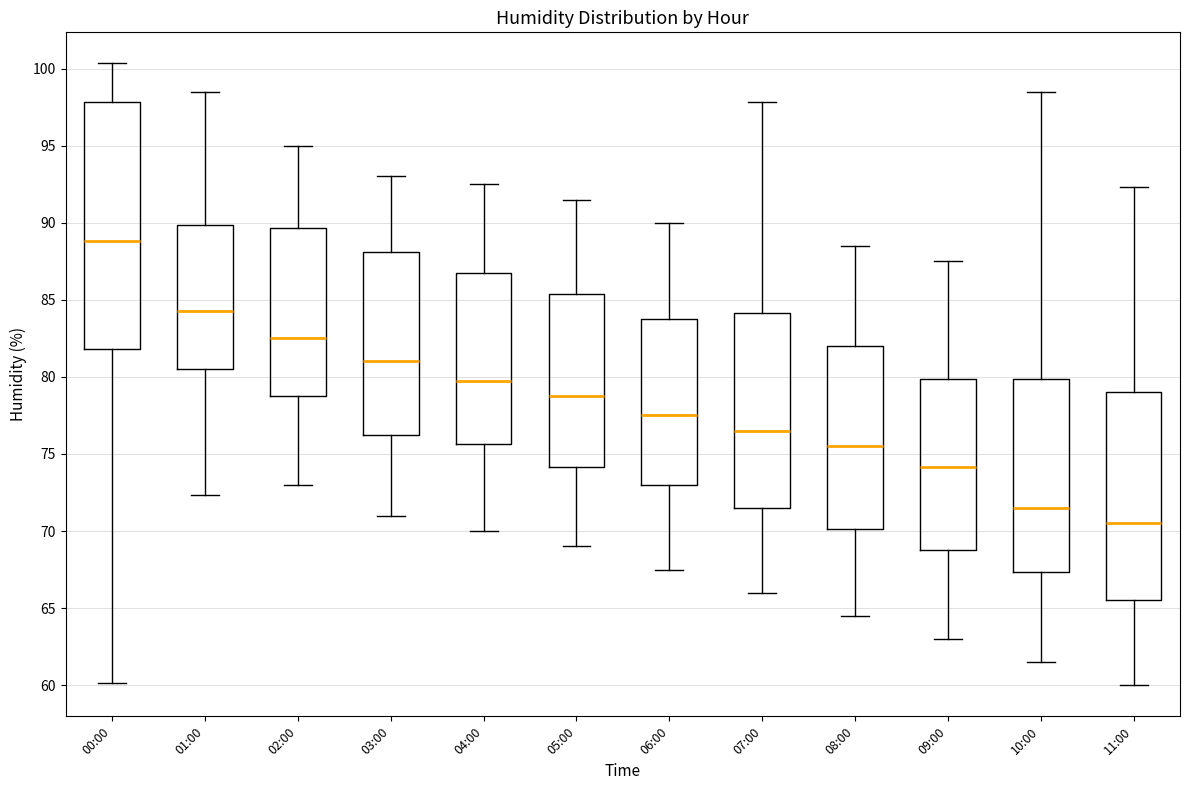

Reading left to right, transcribe this box plot: for each box, give where its median line is, the range the box spans, and where its two whiskers end, as read against the y-axis. The values are not printed on the chart, so give them approximately, as read against the axis.

00:00: median 89.0, box 82.0 to 98.0, whiskers 60.0 to 100.5
01:00: median 84.5, box 80.5 to 90.0, whiskers 72.5 to 98.5
02:00: median 82.5, box 79.0 to 89.5, whiskers 73.0 to 95.0
03:00: median 81.0, box 76.5 to 88.0, whiskers 71.0 to 93.0
04:00: median 80.0, box 75.5 to 87.0, whiskers 70.0 to 92.5
05:00: median 79.0, box 74.0 to 85.5, whiskers 69.0 to 91.5
06:00: median 77.5, box 73.0 to 84.0, whiskers 67.5 to 90.0
07:00: median 76.5, box 71.5 to 84.0, whiskers 66.0 to 98.0
08:00: median 75.5, box 70.0 to 82.0, whiskers 64.5 to 88.5
09:00: median 74.0, box 69.0 to 80.0, whiskers 63.0 to 87.5
10:00: median 71.5, box 67.5 to 80.0, whiskers 61.5 to 98.5
11:00: median 70.5, box 65.5 to 79.0, whiskers 60.0 to 92.5